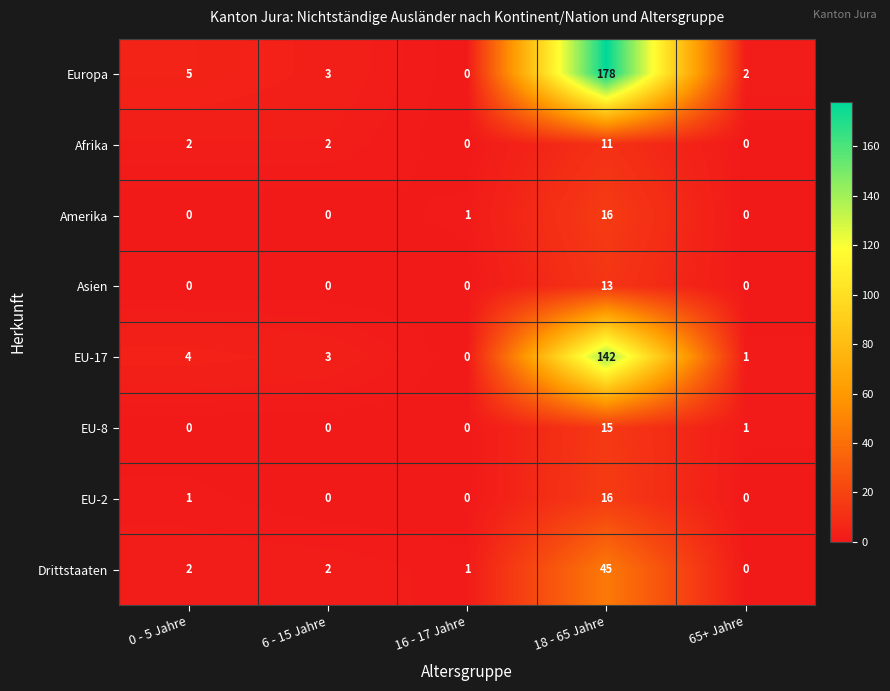

What is the maximum value shown in the chart?

178